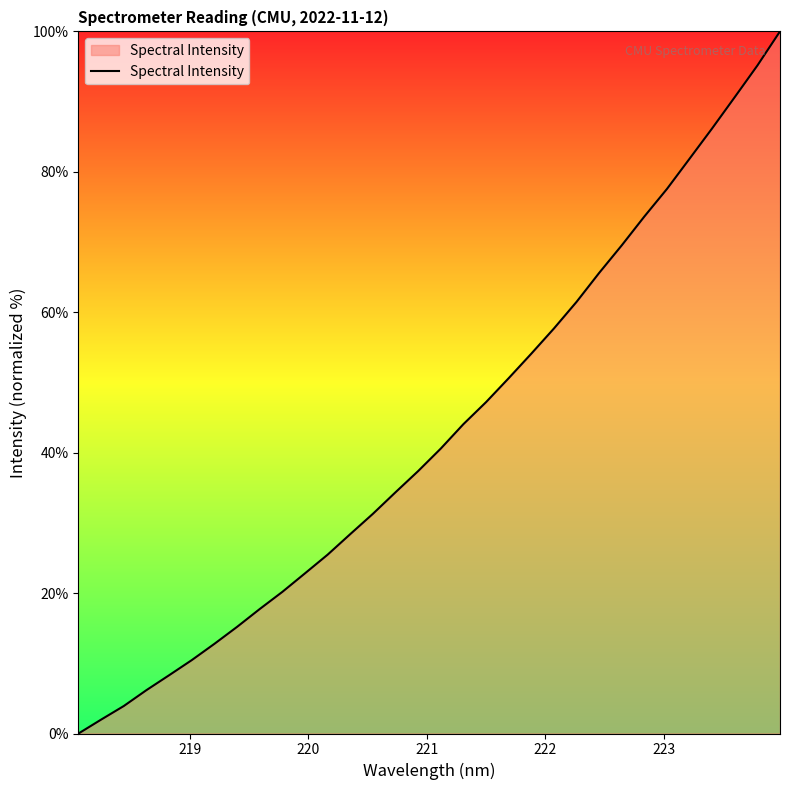

True or false: the data has more than 2 interior local peaks.

False